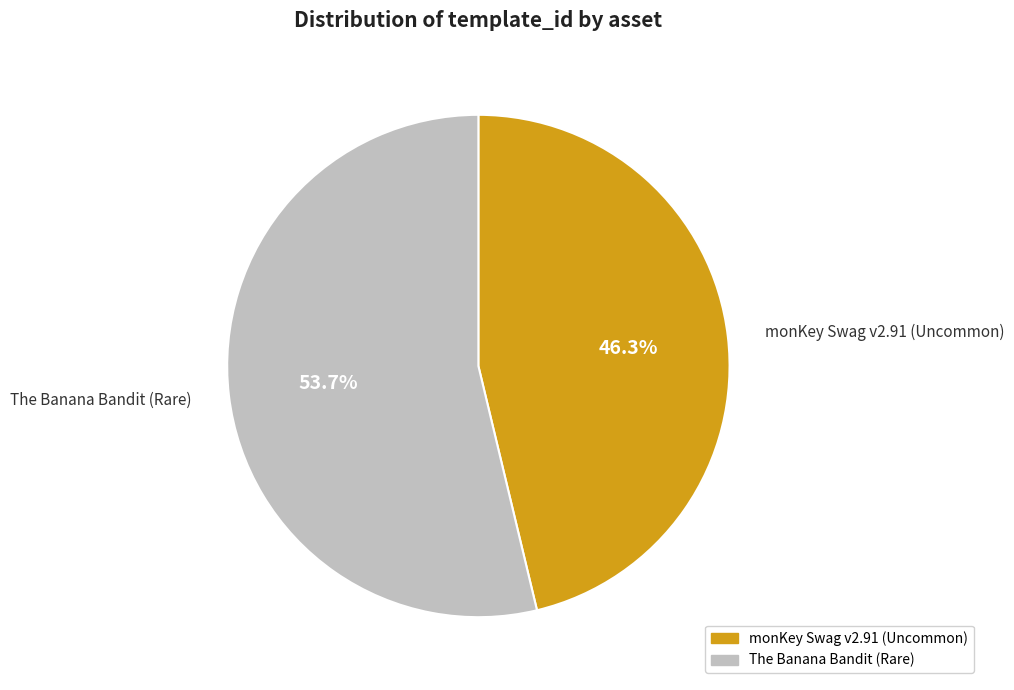

Approximately how many times larger is the value at The Banana Bandit (Rare) compared to monKey Swag v2.91 (Uncommon)?

1.2